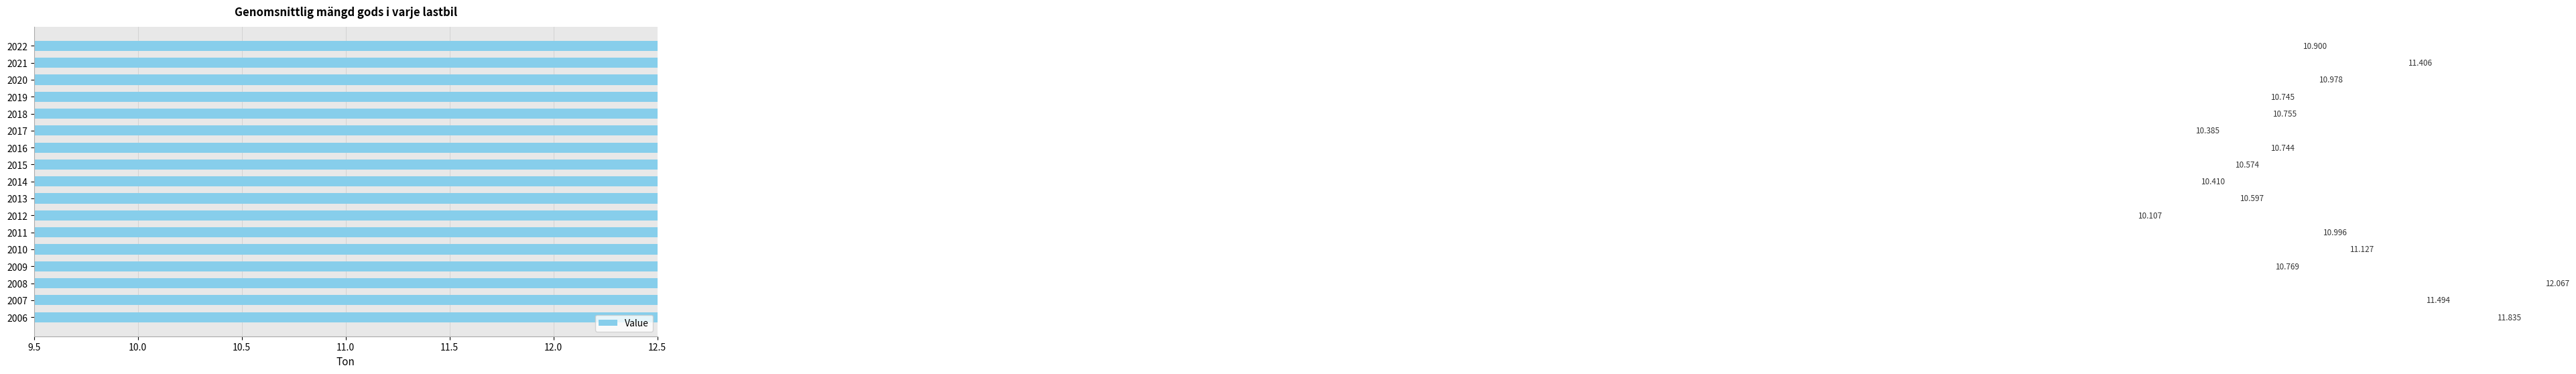

What is the value of the 8th bar from the left?

10.6